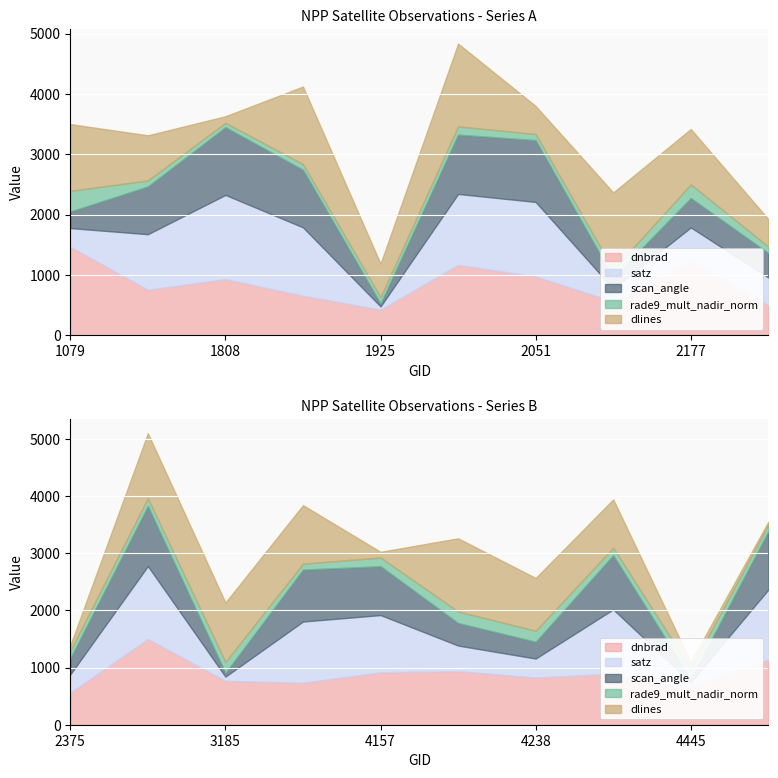

At which label does rade9_mult_nadir_norm reach its minimum?

1808